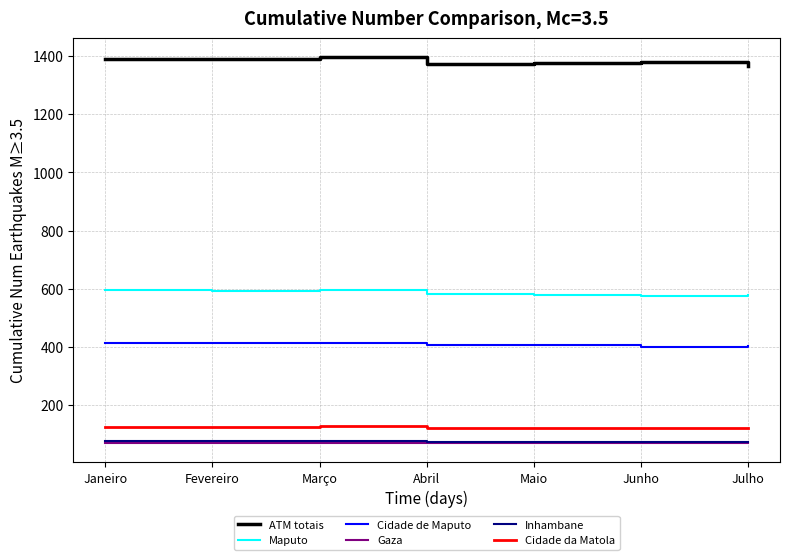

Which series has the largest total across all categories?

ATM totais